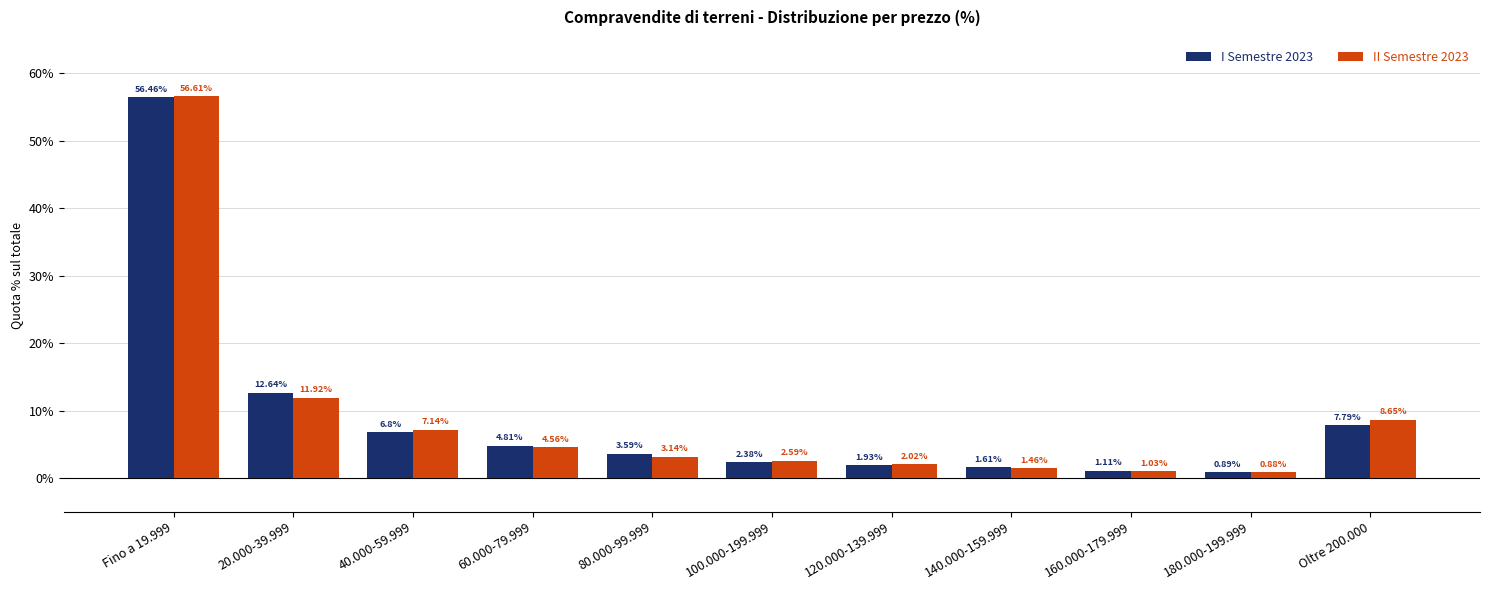

Between 80.000-99.999 and 100.000-199.999, which series saw the biggest shift?

I Semestre 2023